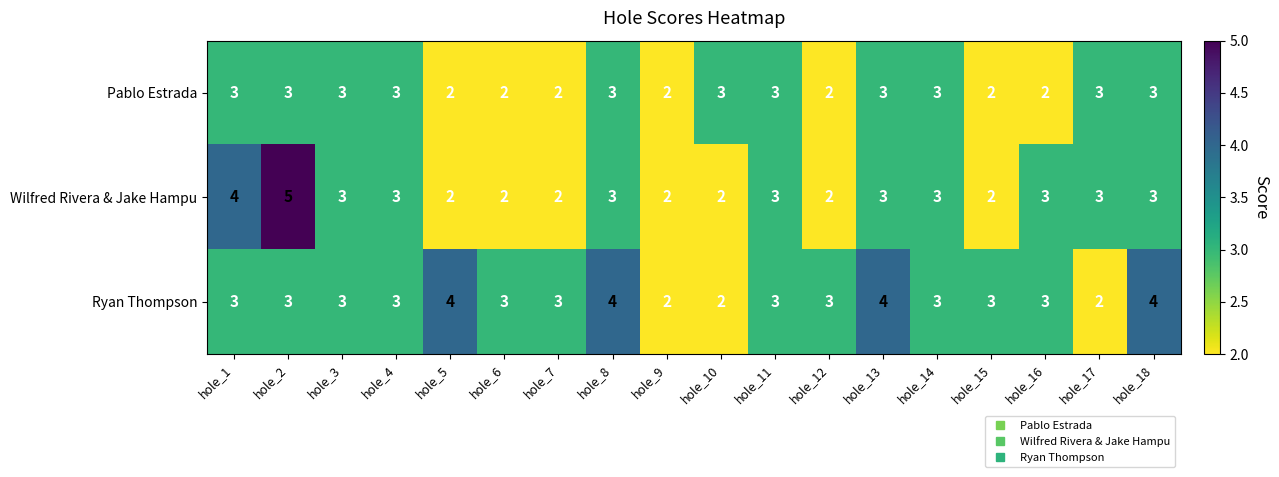

At which category is the sum across all series the highest?

hole_2